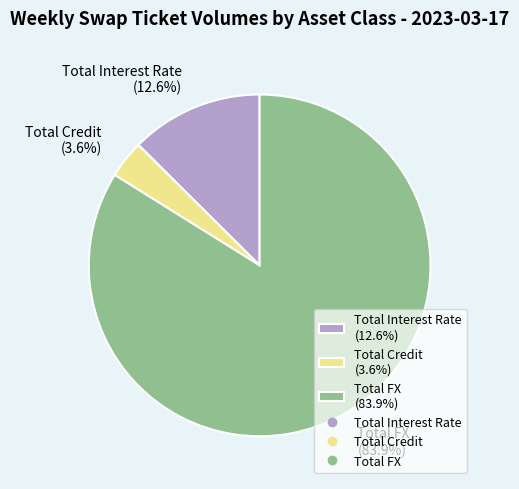

Is Total FX the majority of the pie?

Yes